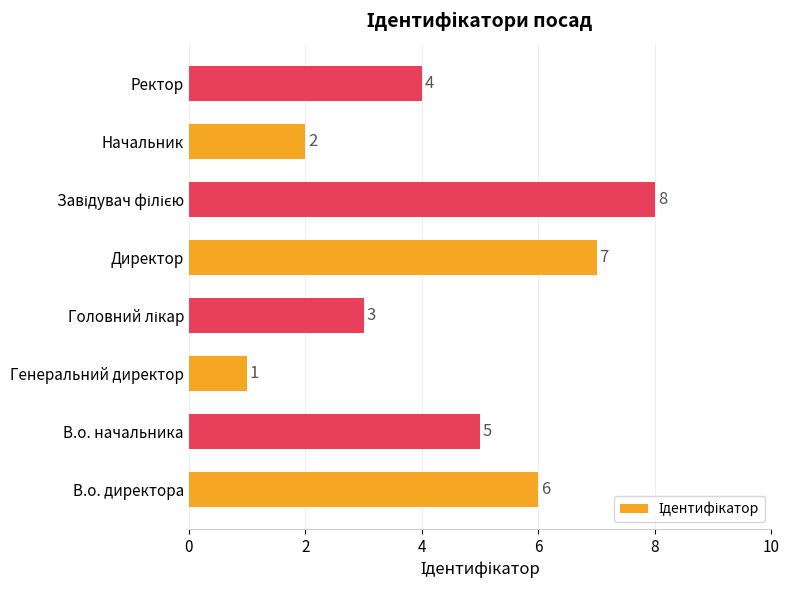

True or false: the data shows 2 at В.о. начальника.

False